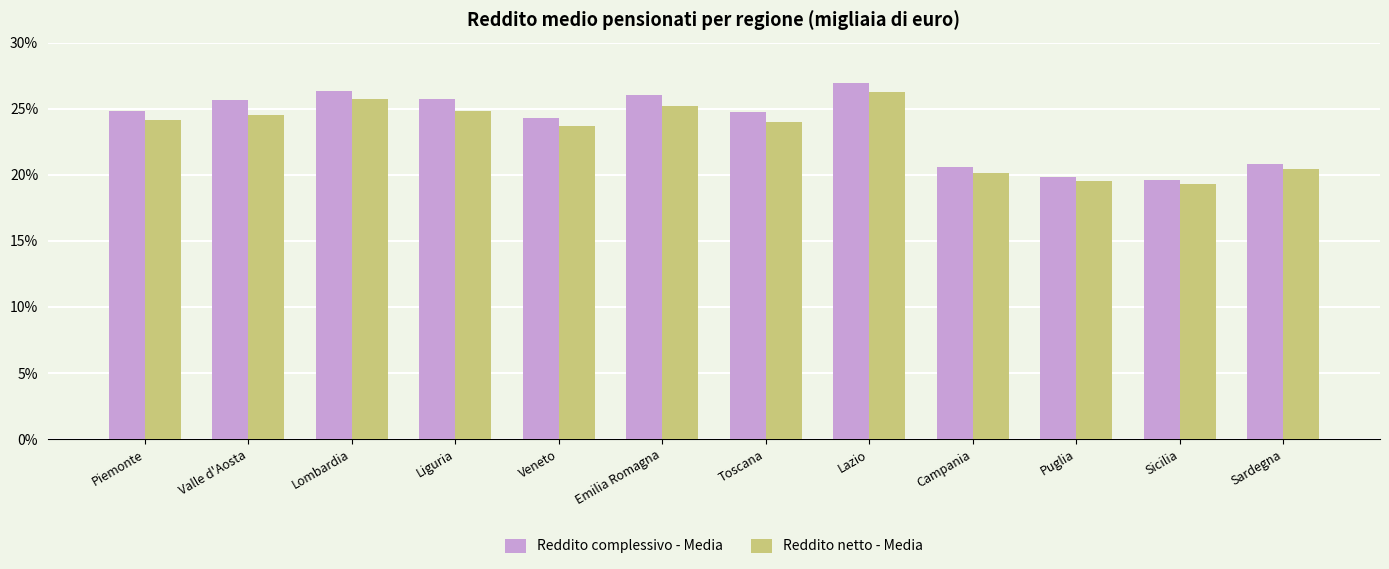

What is the difference between the maximum and second lowest values in the Reddito netto - Media series?

6.7